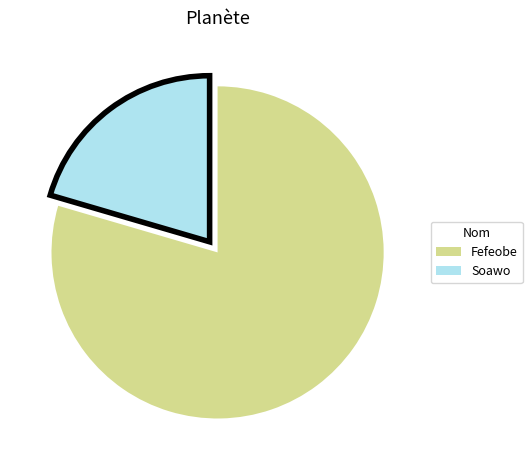

Does any single category account for the majority?

Yes